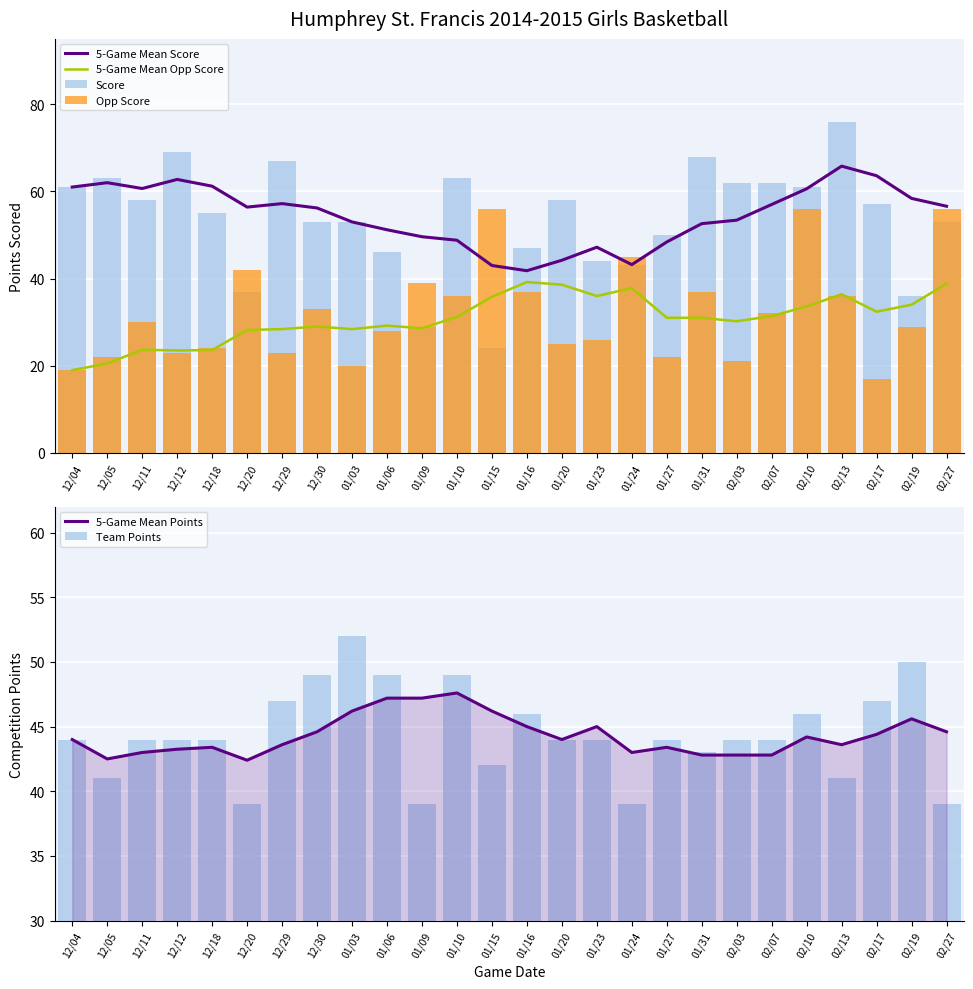

What is the difference between the maximum and minimum values in the Opp Score series?

39.0